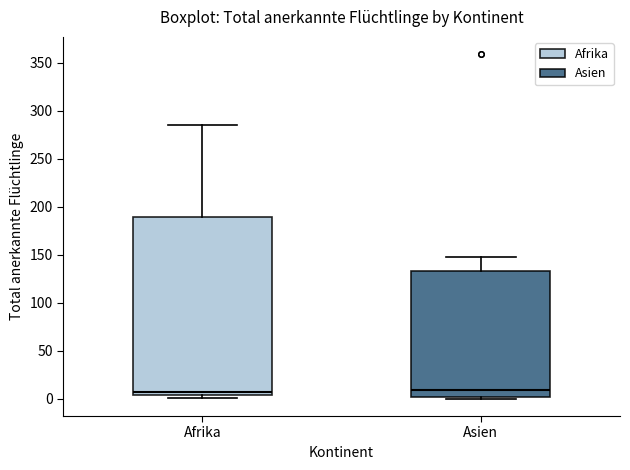

Reading left to right, read every box against the y-axis: the position of its median line, the range the box covers, and the ends of its whiskers. The values are not printed on the chart, so give them approximately, as read against the axis.

Afrika: median 10, box 5 to 190, whiskers 0 to 285
Asien: median 10, box 0 to 135, whiskers 0 (just below the box's lower edge) to 150